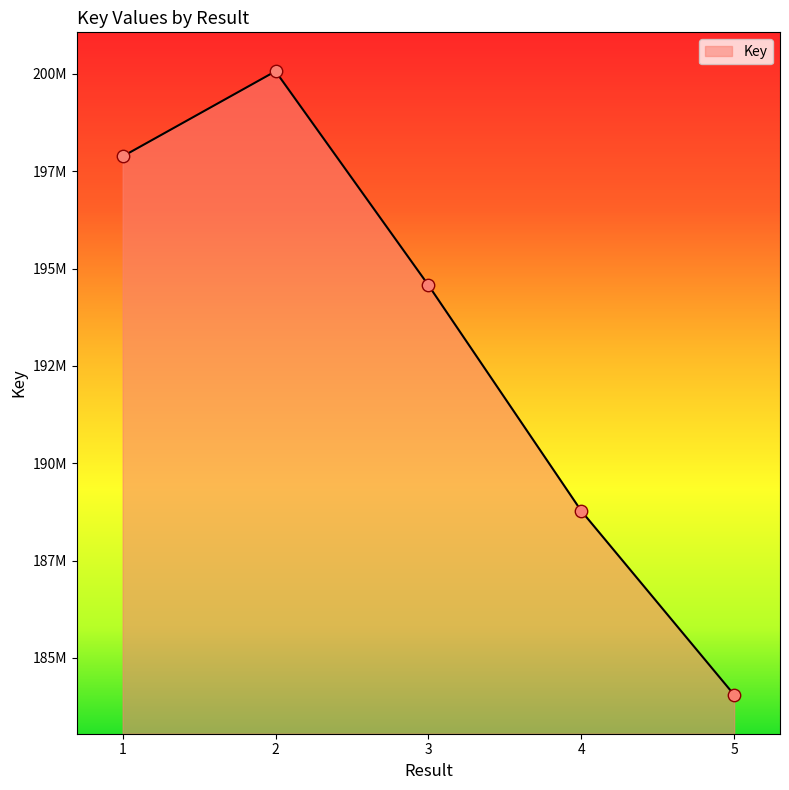

What is the ratio of the value at 1 to the value at 3?

1.0